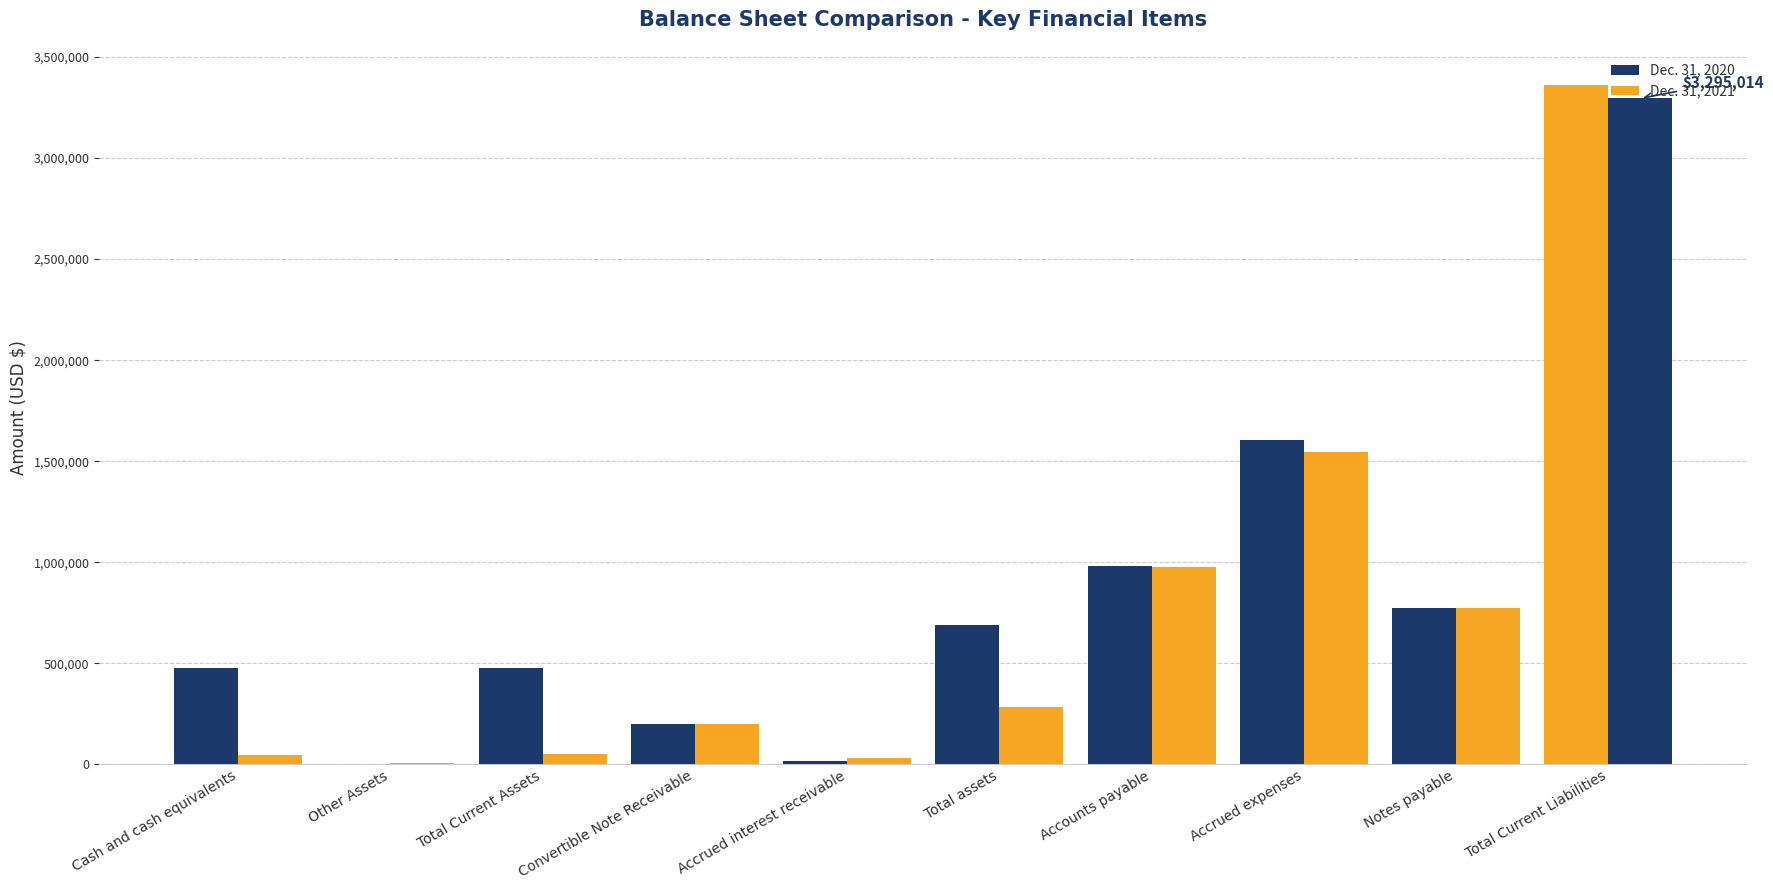

What is the label of the 1st bar from the left?

Cash and cash equivalents